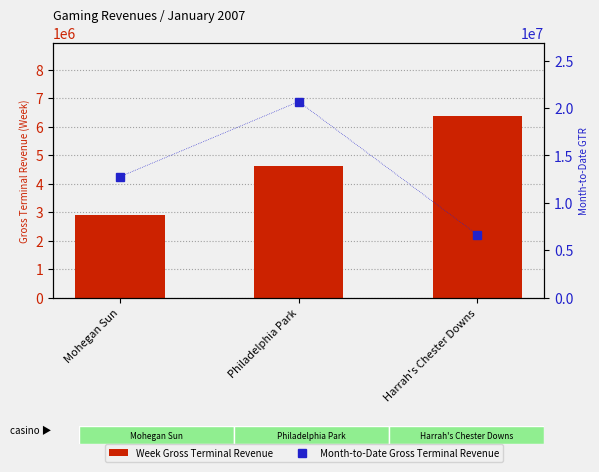

Read the Month-to-Date GTR value at Mohegan Sun.

12762034.6